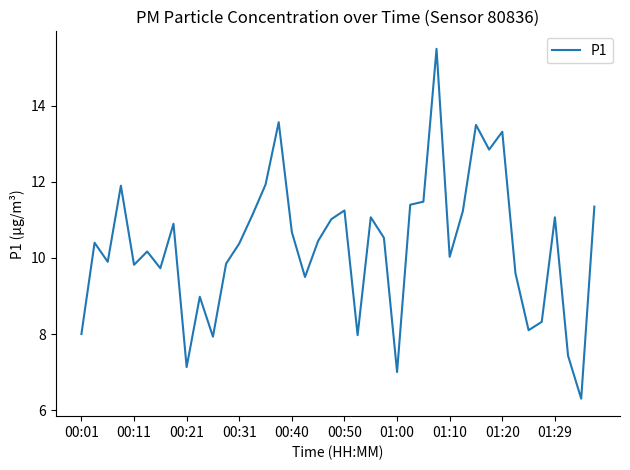

What is the greatest value displayed?

15.5